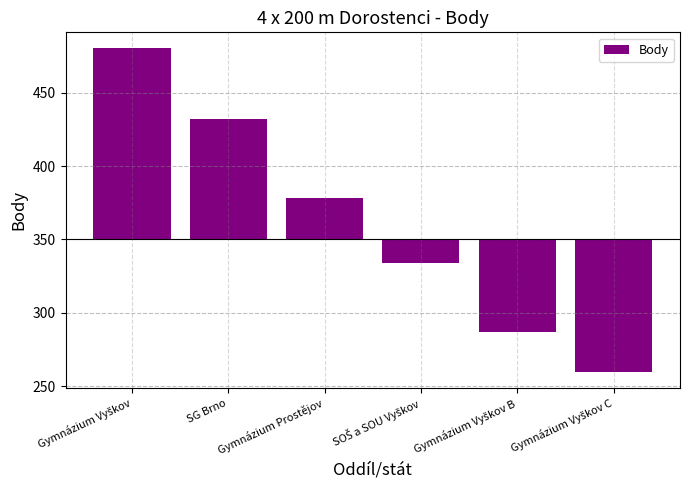

Which label corresponds to the largest value in the chart?

Gymnázium Vyškov